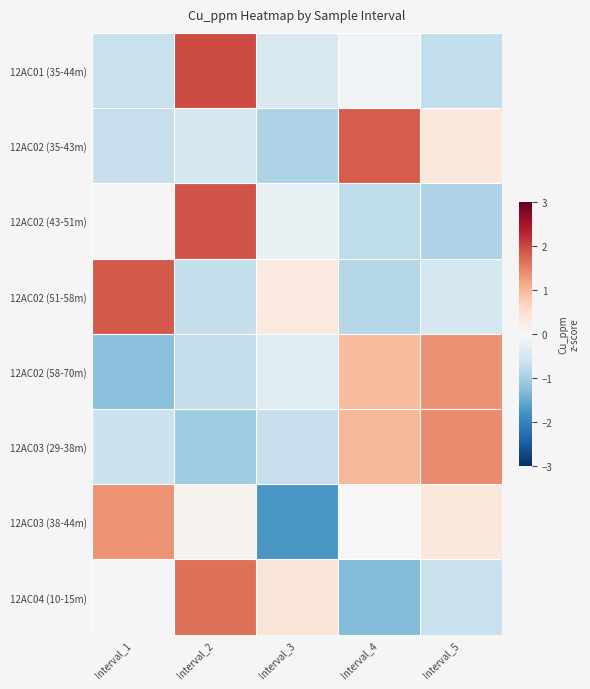

Rank the series at Interval_1 from lowest to highest value.

12AC02 (58-70m), 12AC02 (35-43m), 12AC01 (35-44m), 12AC03 (29-38m), 12AC04 (10-15m), 12AC02 (43-51m), 12AC03 (38-44m), 12AC02 (51-58m)